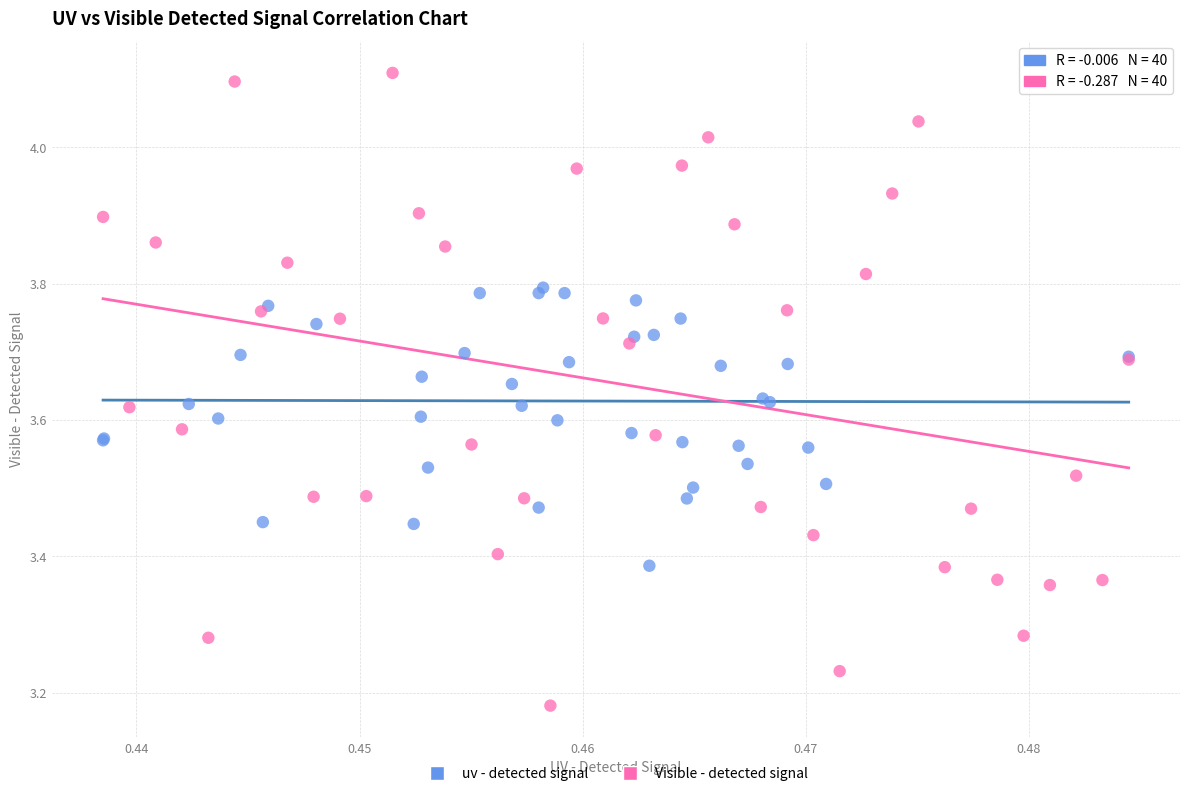

Which series reaches the minimum Y coordinate?

Visible - detected signal